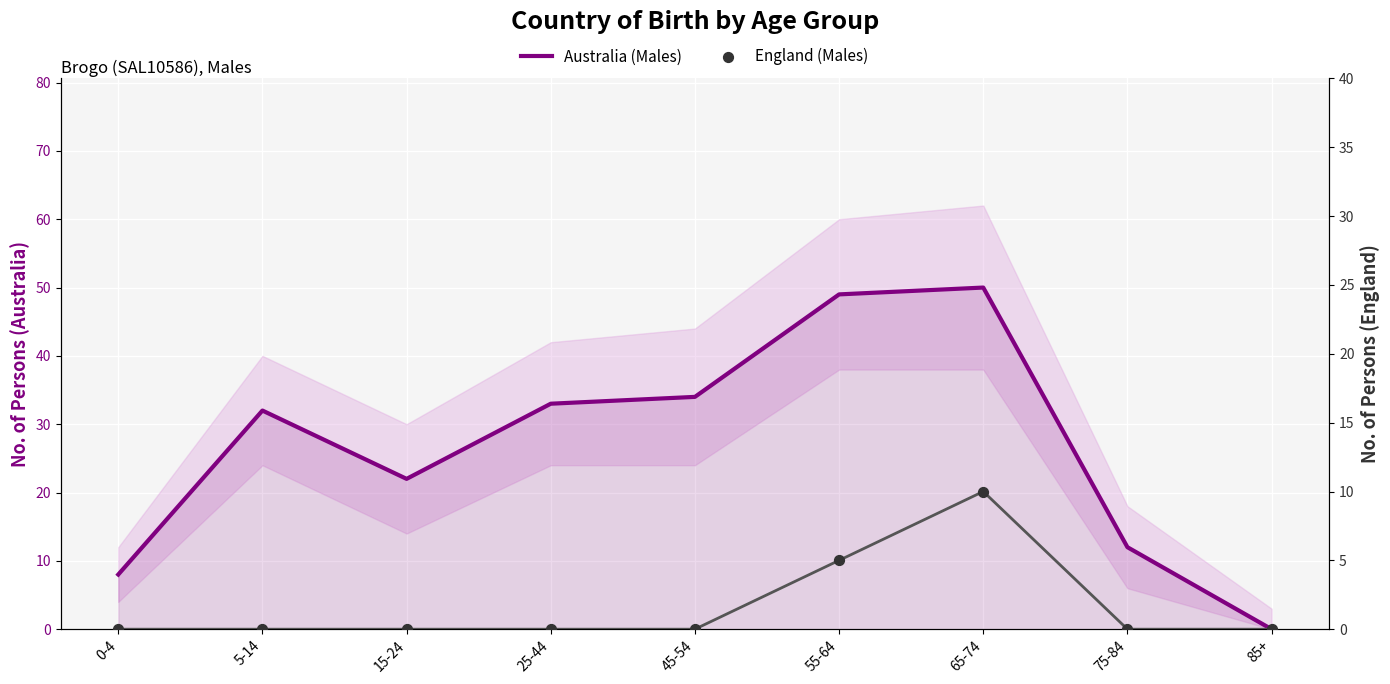

Which series contains the lowest Y value?

Australia (Males)